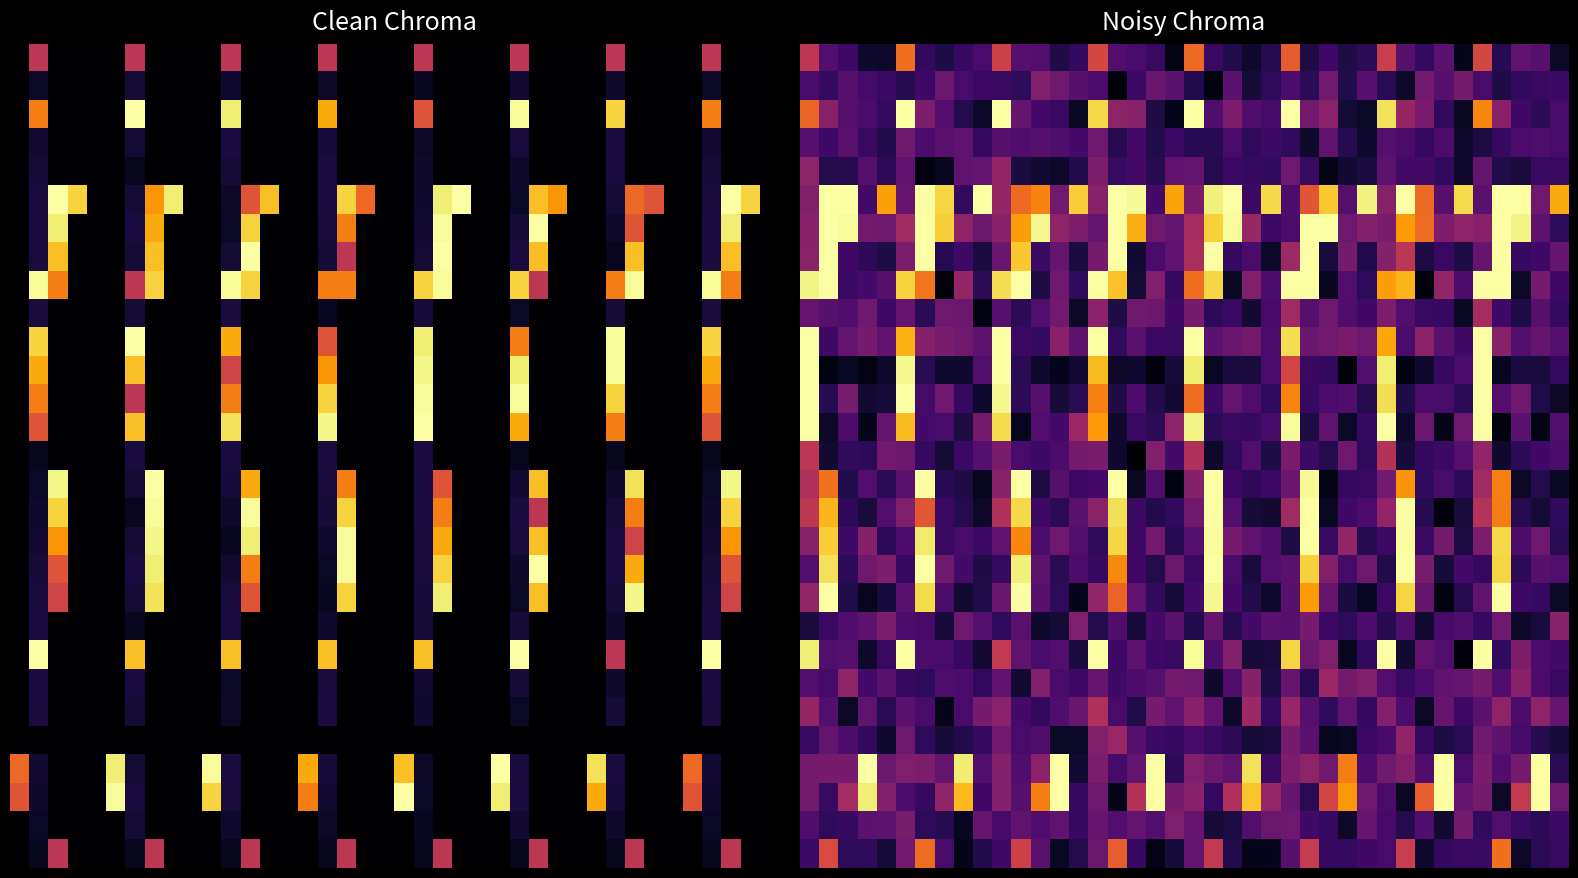

Which category has the lowest value across all series?

17